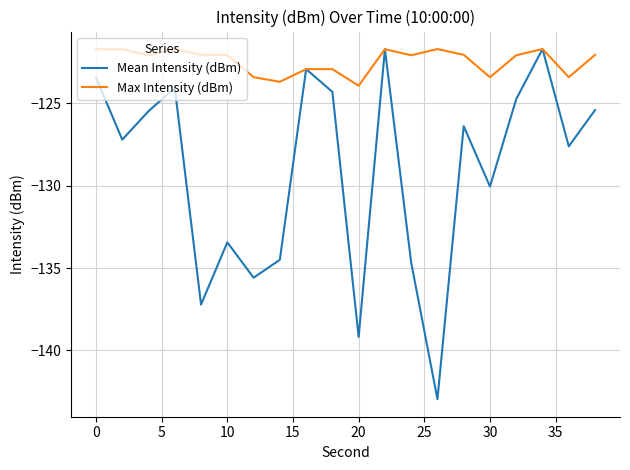

What is the difference between the maximum and minimum values in the Max Intensity (dBm) series?

2.2